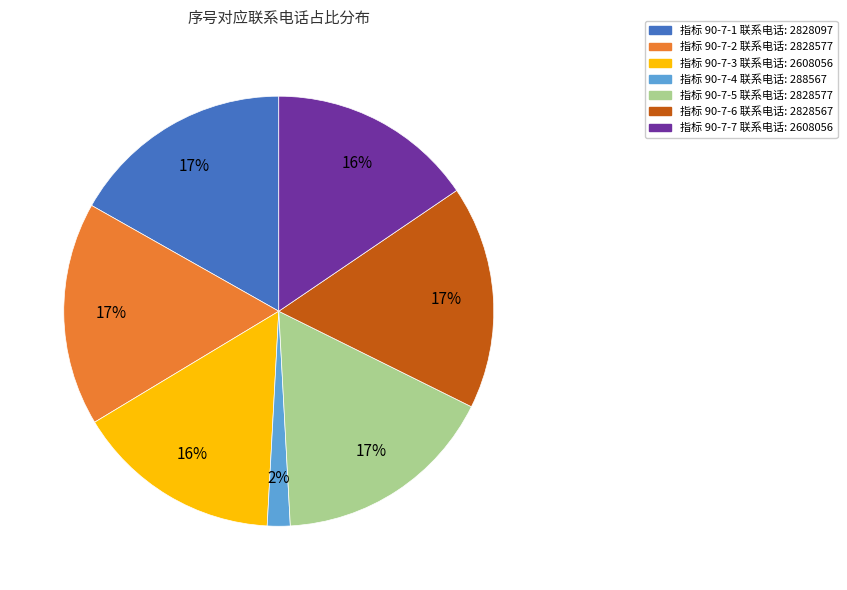

Is there any slice that represents more than half of the pie?

No